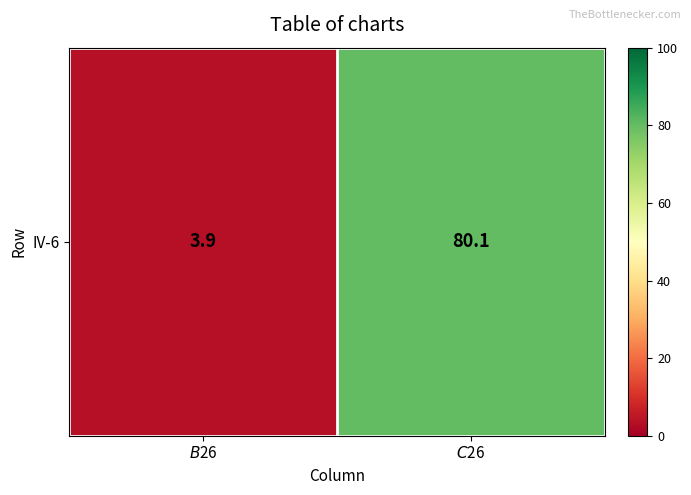

Reading right to left, extract all data points from this chart.

80.1	3.9